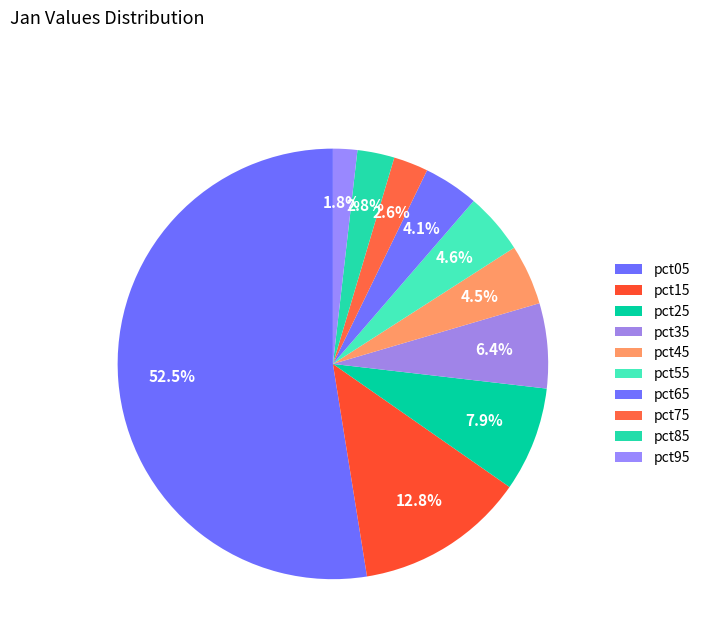

Count the number of slices in the pie.

10